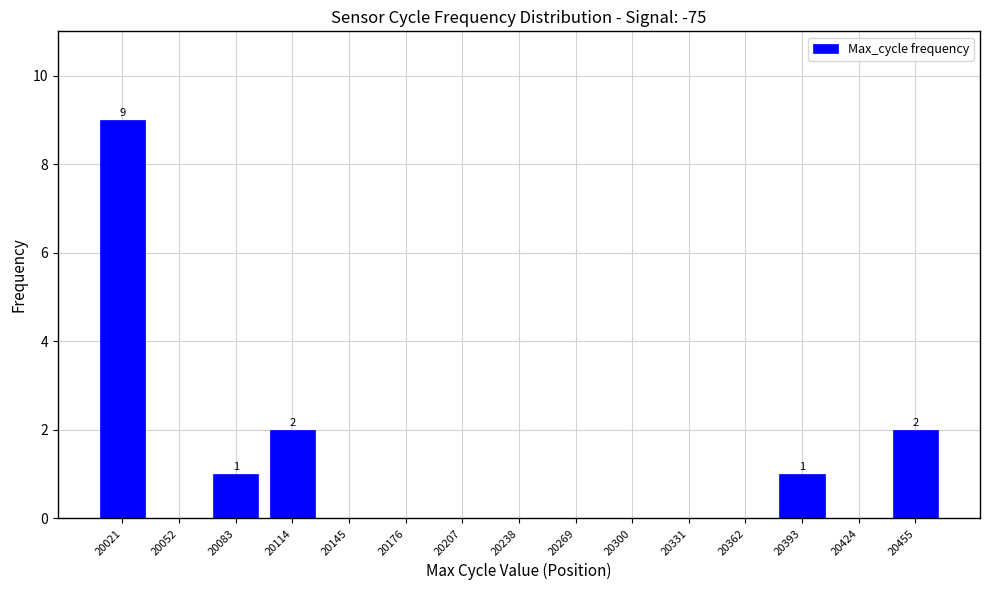

What is the maximum value shown in the chart?

9